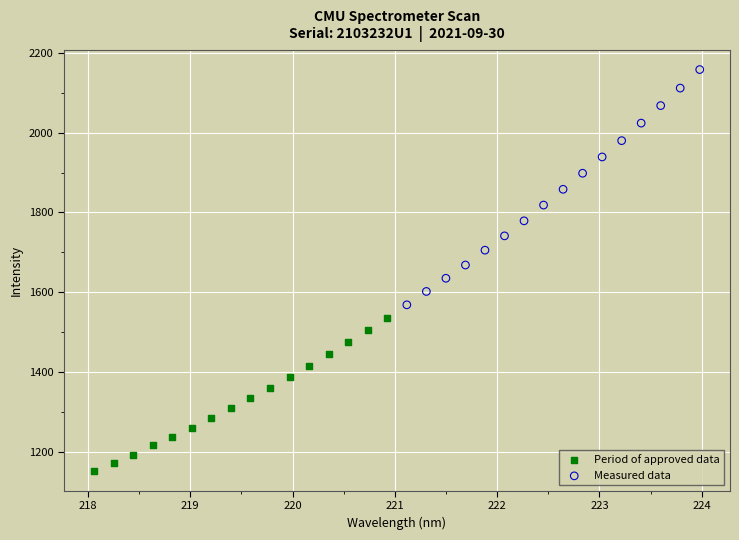

Which series reaches the minimum Y coordinate?

Period of approved data